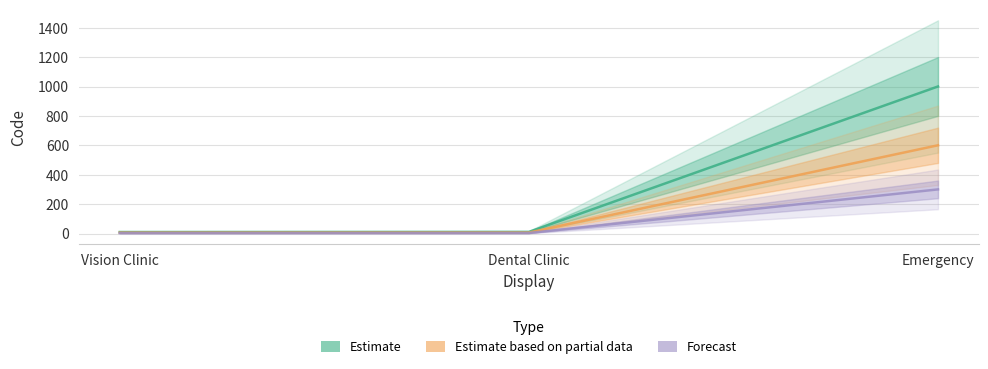

Which category has the lowest value across all series?

Vision Clinic